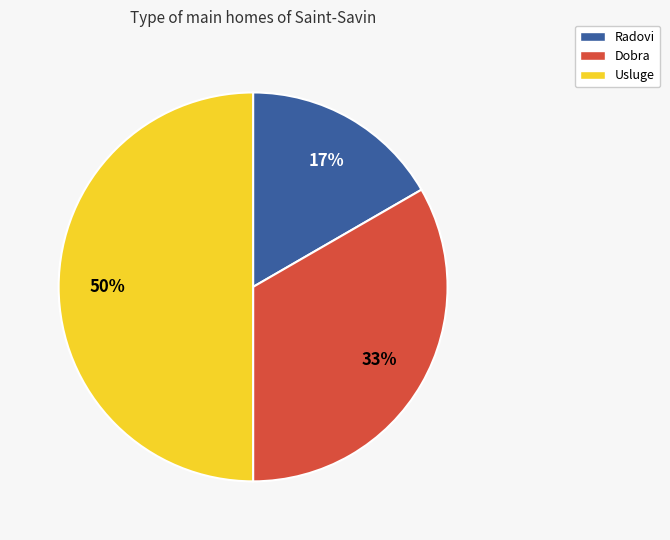

Is it true that Radovi is 11% of the pie?

False